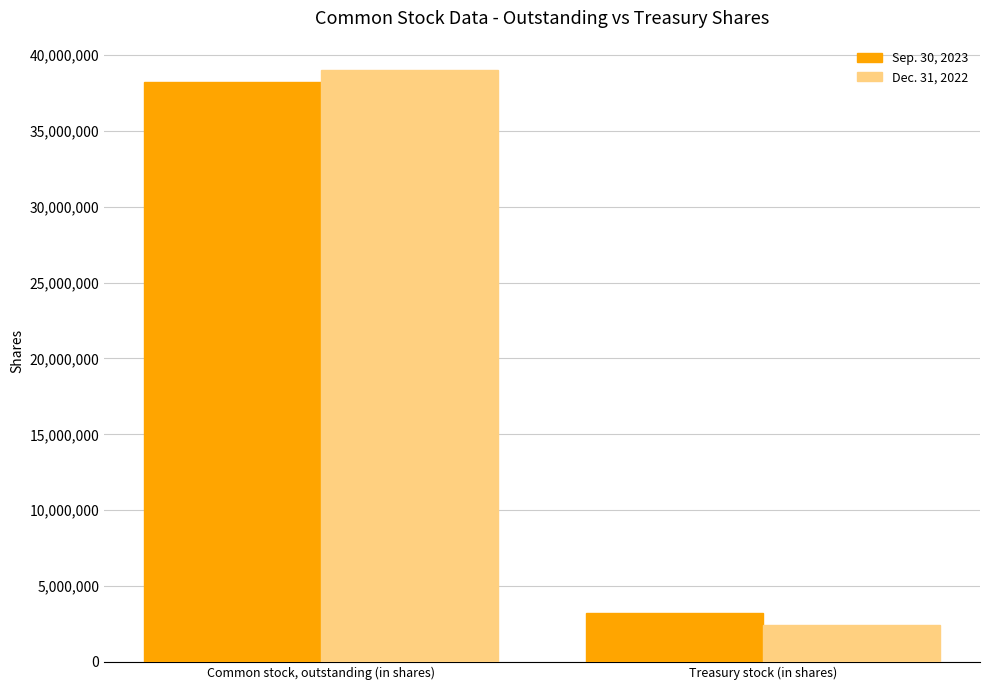

Which label corresponds to the smallest value in the chart?

Treasury stock (in shares)